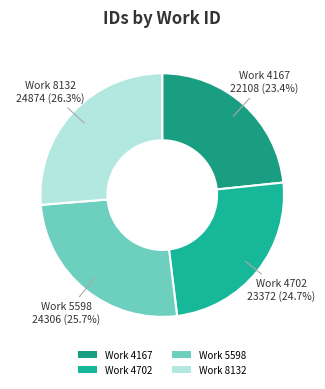

Approximately how many times larger is the value at Work 8132 compared to Work 4702?

1.1